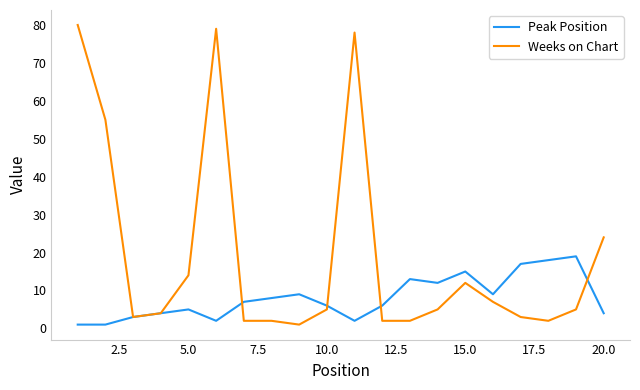

How many categories are shown in the chart?

20